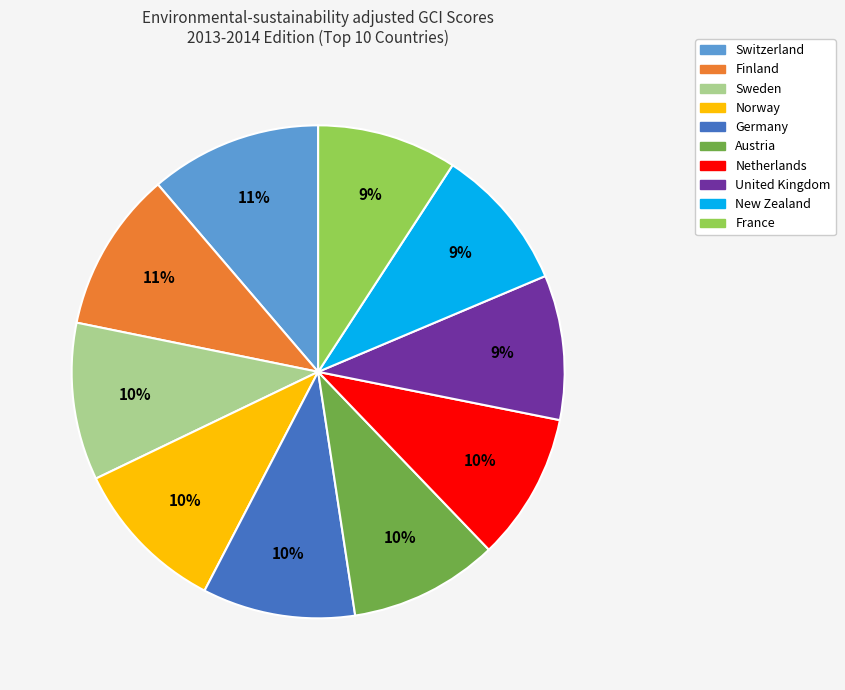

Do Germany and Austria together represent more than half of the pie?

No